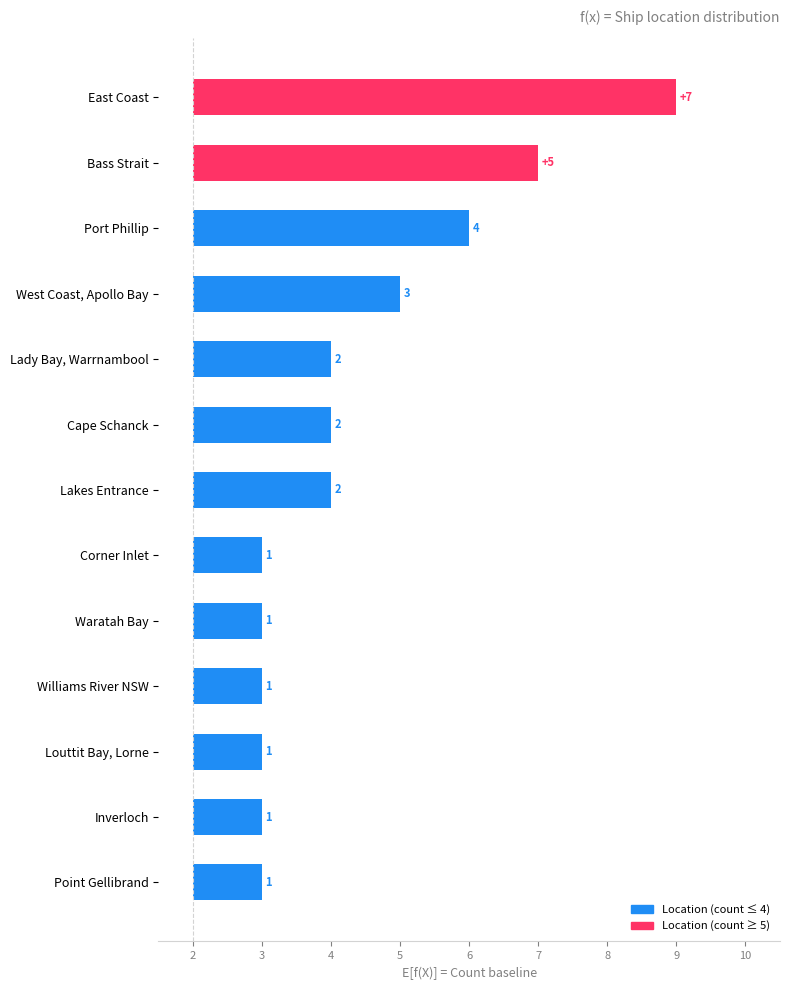

Between Inverloch and East Coast, which is larger?

East Coast